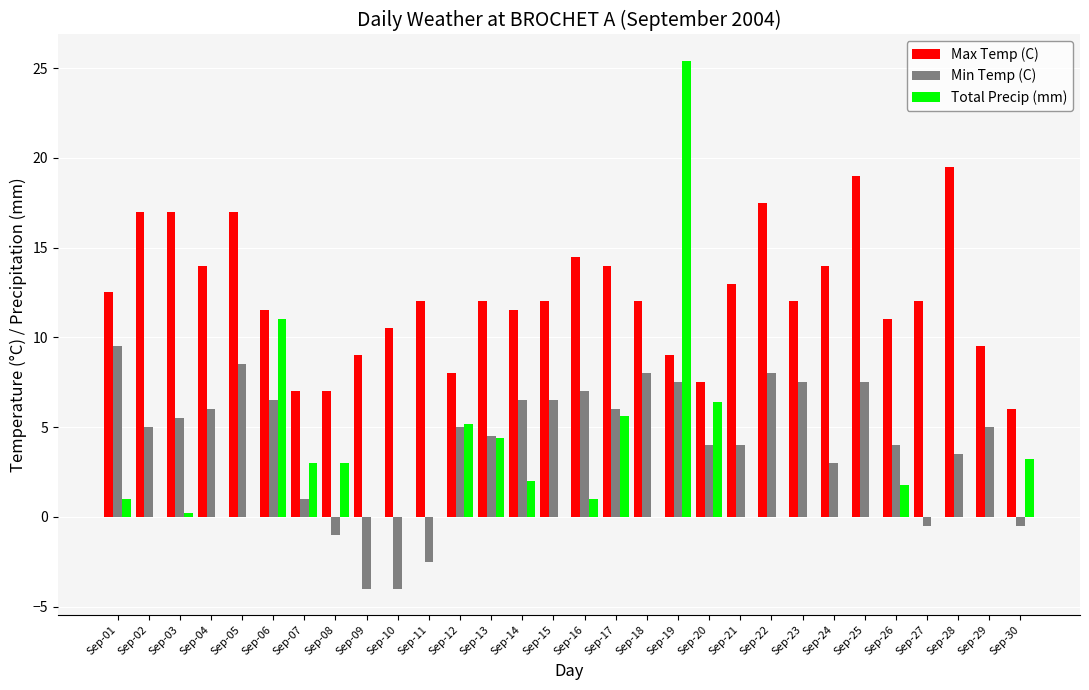

Read the Max Temp (C) value at Sep-19.

9.0